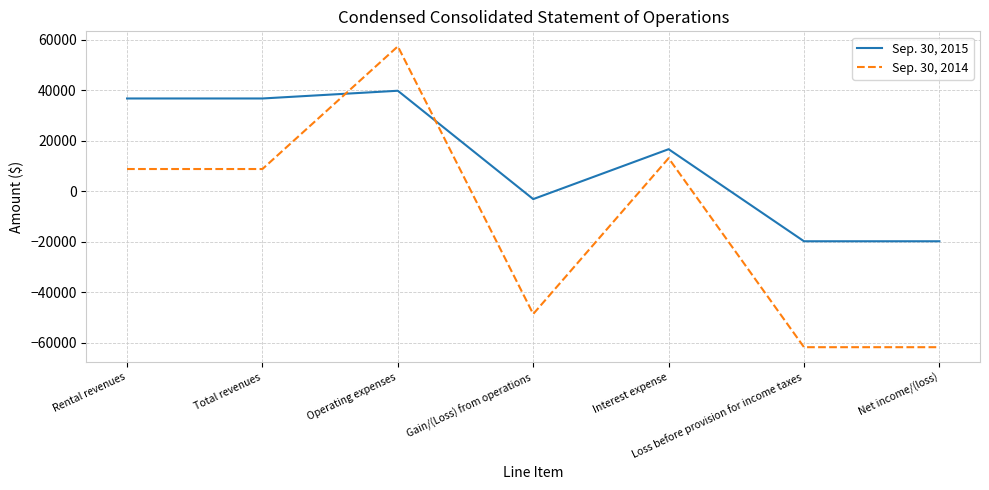

Is it true that Sep. 30, 2015 equals -5476 at Net income/(loss)?

False